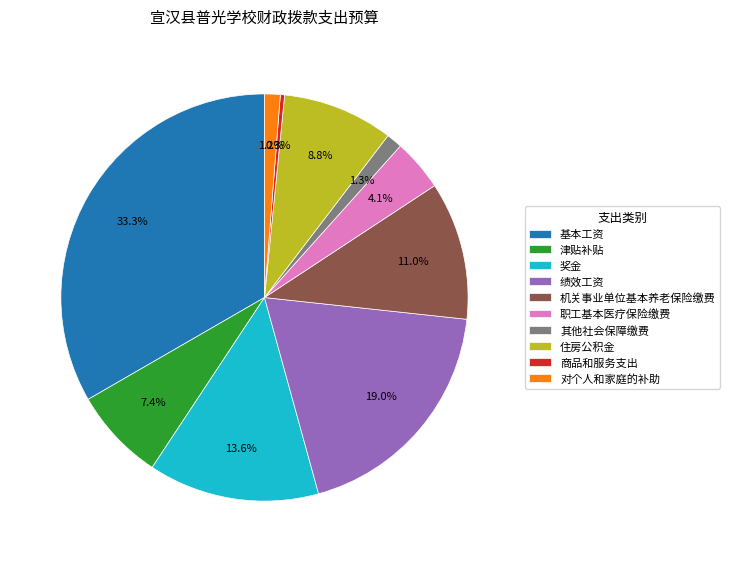

Which category has the biggest portion of the pie?

基本工资